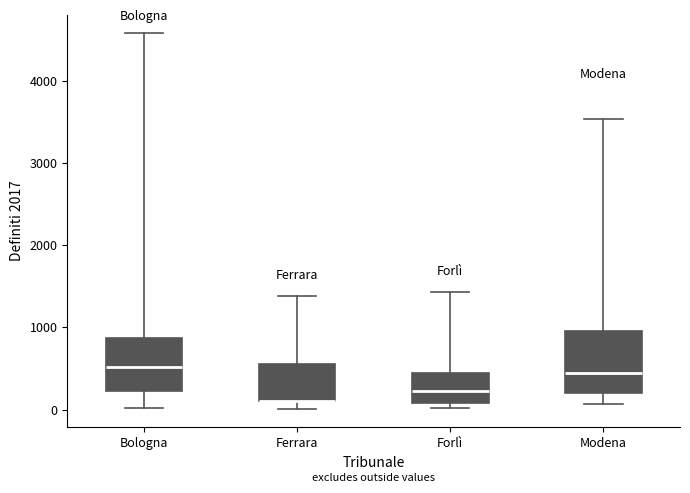

Reading left to right, read every box against the y-axis: the position of its median line, the range the box covers, and the ends of its whiskers. The values are not printed on the chart, so give them approximately, as read against the axis.

Bologna: median 500, box 200 to 900, whiskers 0 to 4600
Ferrara: median 100 (drawn on the box's lower edge), box 100 to 600, whiskers 0 to 1400
Forlì: median 200, box 100 to 400, whiskers 0 to 1400
Modena: median 400, box 200 to 1000, whiskers 100 to 3500